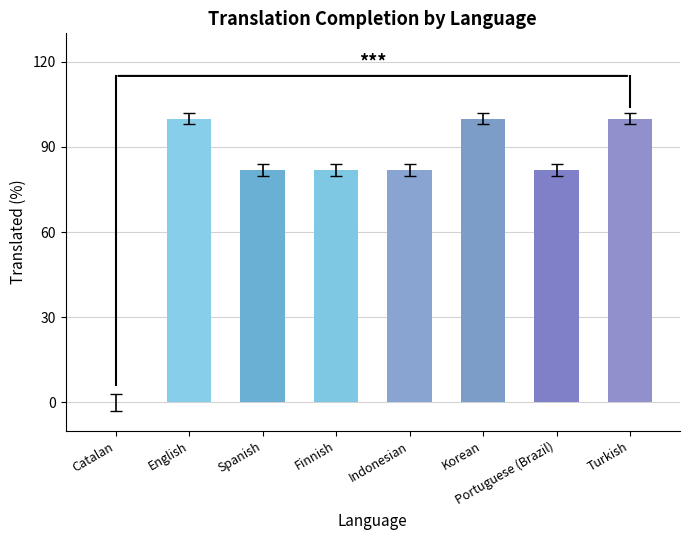

How many series are shown in this chart?

1